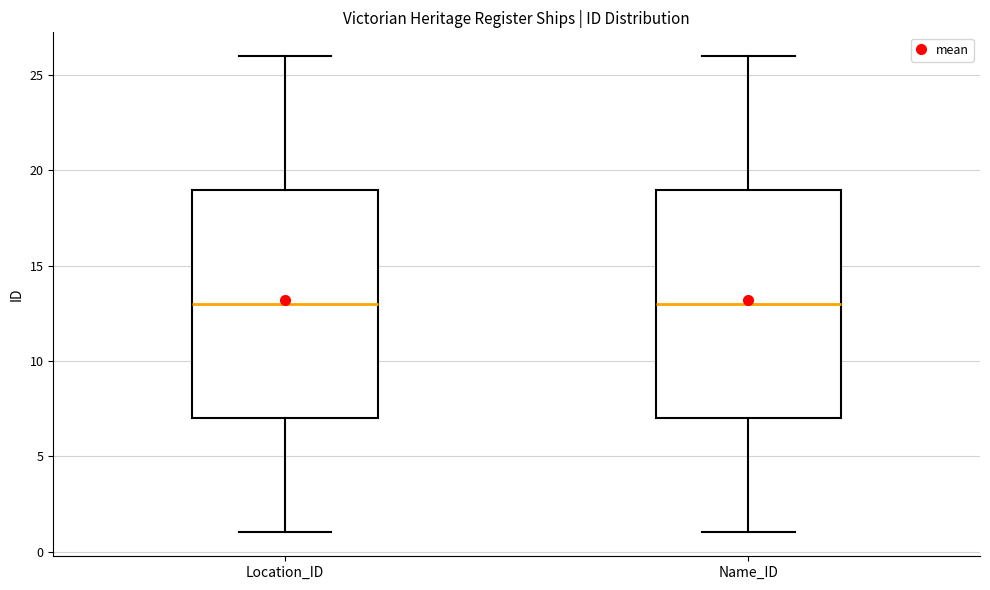

Reading left to right, read every box against the y-axis: the position of its median line, the range the box covers, and the ends of its whiskers. The values are not printed on the chart, so give them approximately, as read against the axis.

Location_ID: median 13, box 7 to 19, whiskers 1 to 26
Name_ID: median 13, box 7 to 19, whiskers 1 to 26